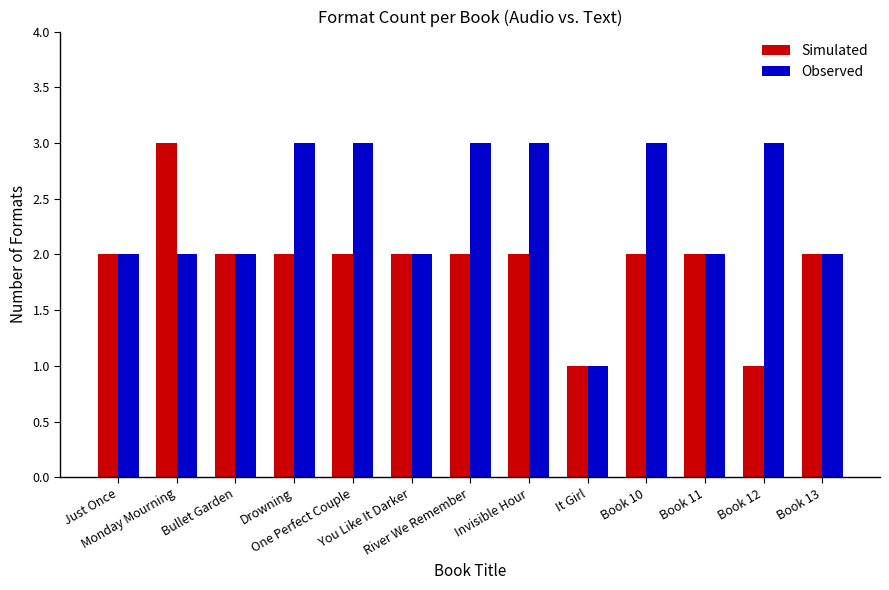

What is the total value across all series at You Like It Darker?

4